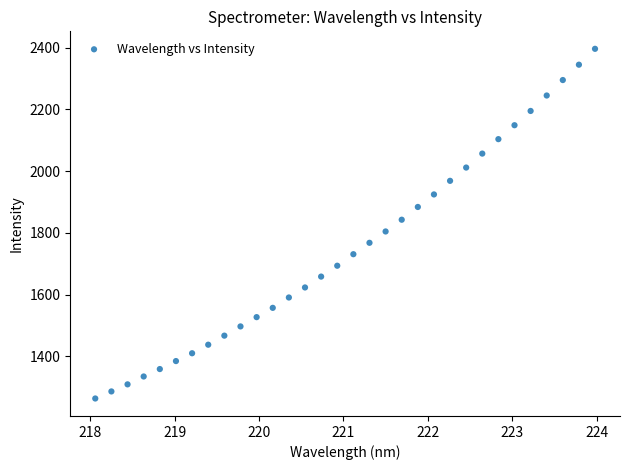

What is the range of Y values (max minus min)?

1132.8